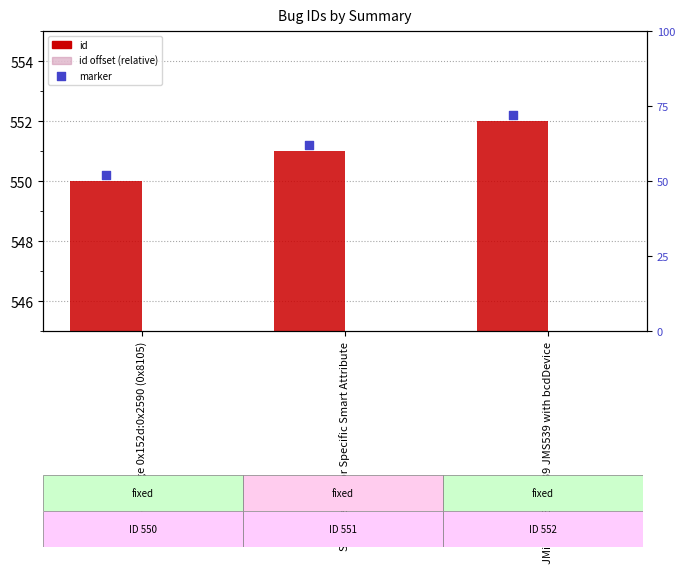

Which series has the largest total across all categories?

id